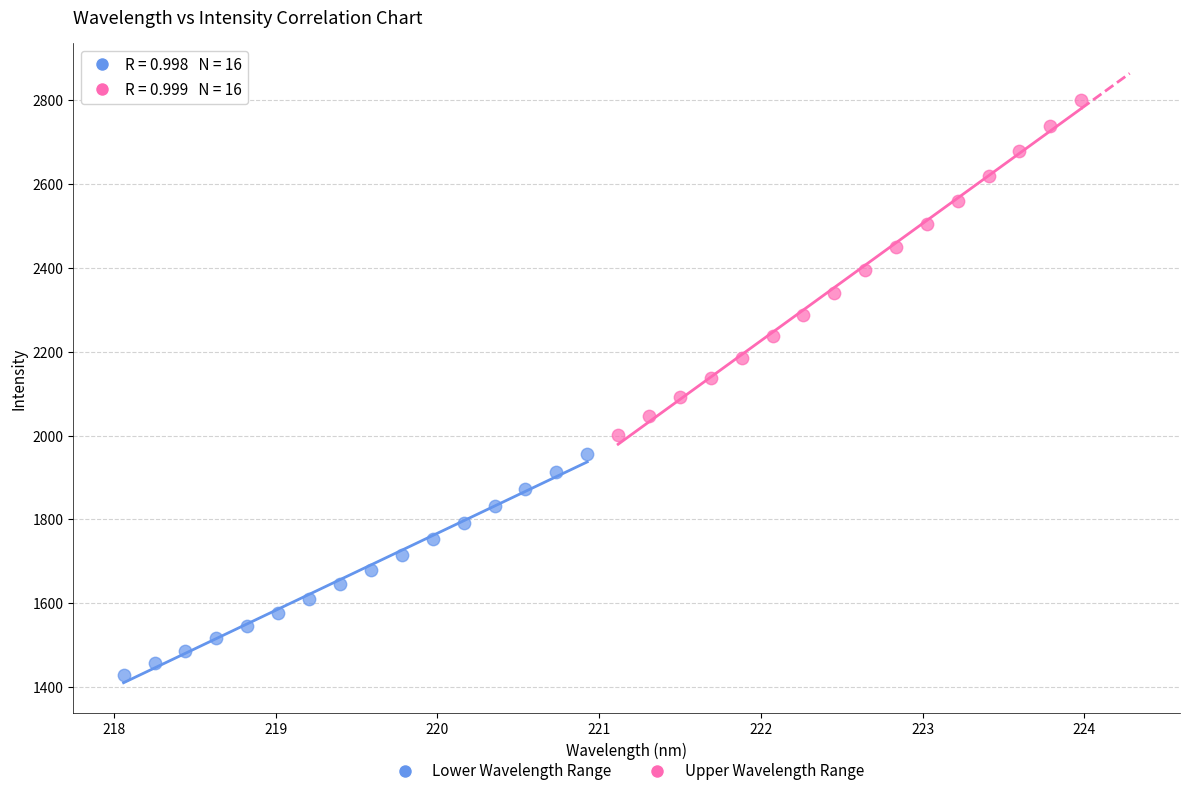

What are all the series names shown in the legend?

Lower Wavelength Range, Upper Wavelength Range